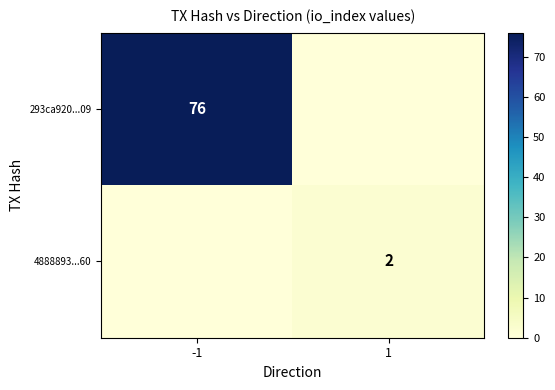

The value of 293ca920...09 at -1 is 76. True or false?

True